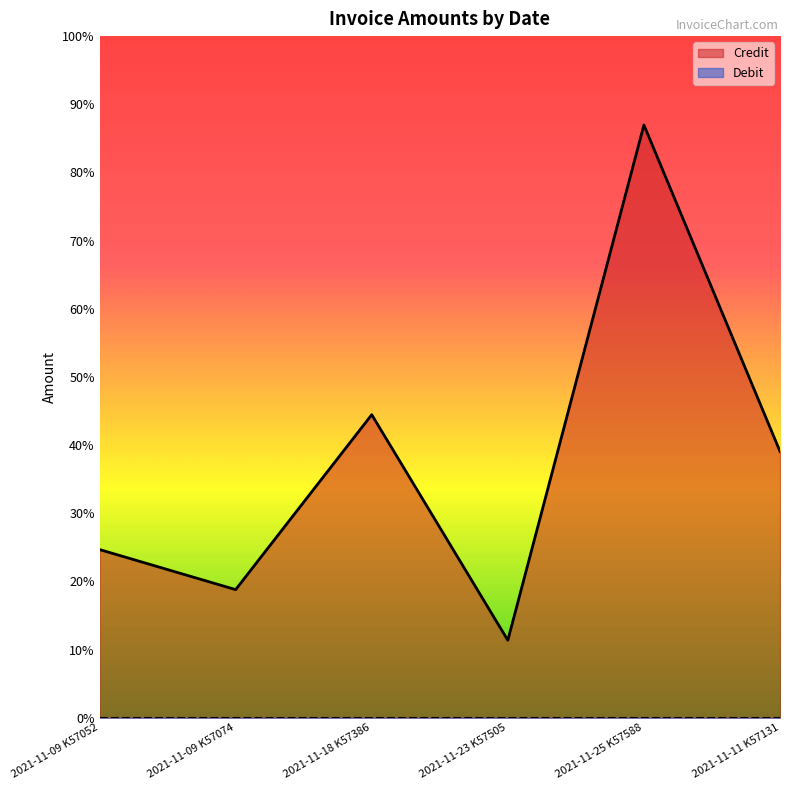

True or false: the data shows 583.5 at 2021-11-23 K57505.

False